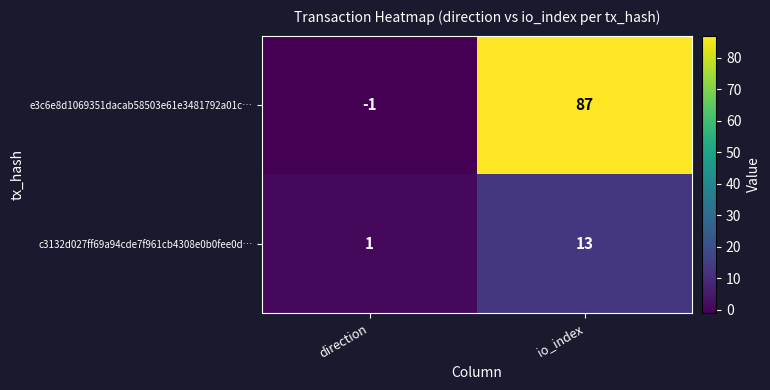

What is the difference between the maximum and minimum values in the e3c6e8d1069351dacab58503e61e3481792a01c… series?

88